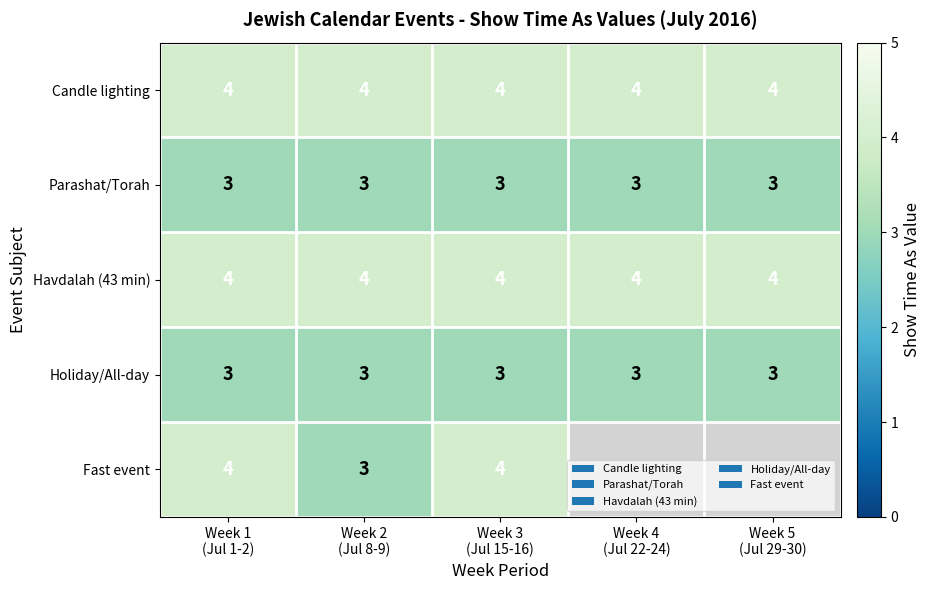

What is the lowest value of the Parashat/Torah series?

3